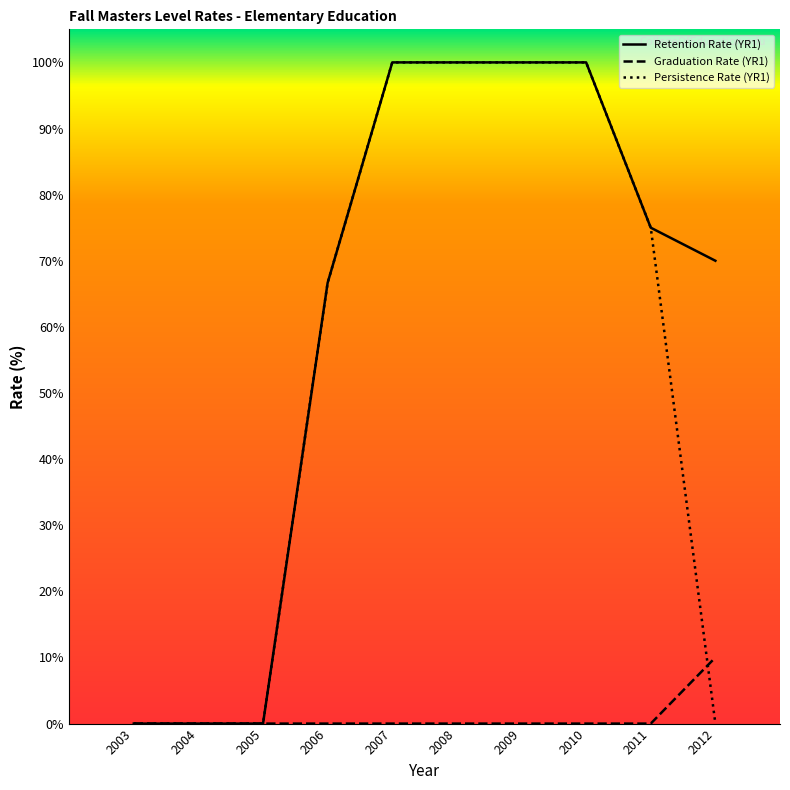

The Graduation Rate (YR1) series shows 10.0 at 2012. True or false?

True